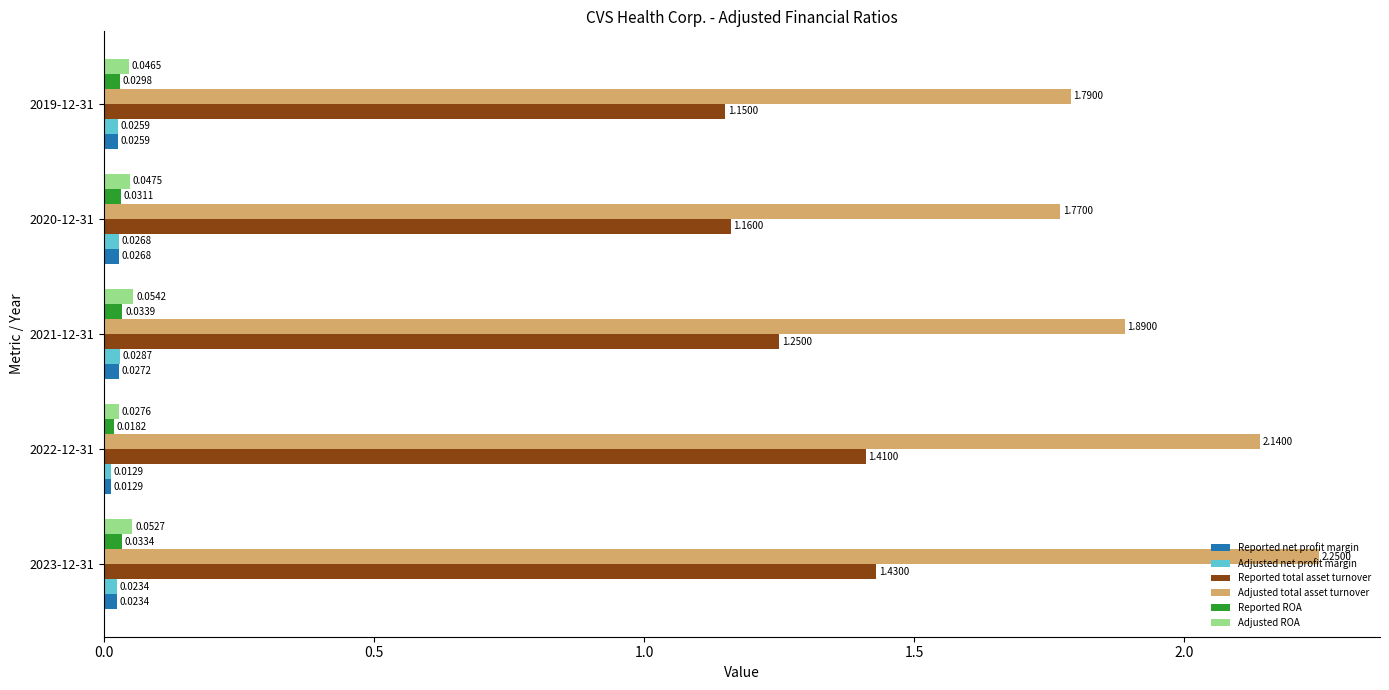

What is the average value of the Reported total asset turnover series?

1.3